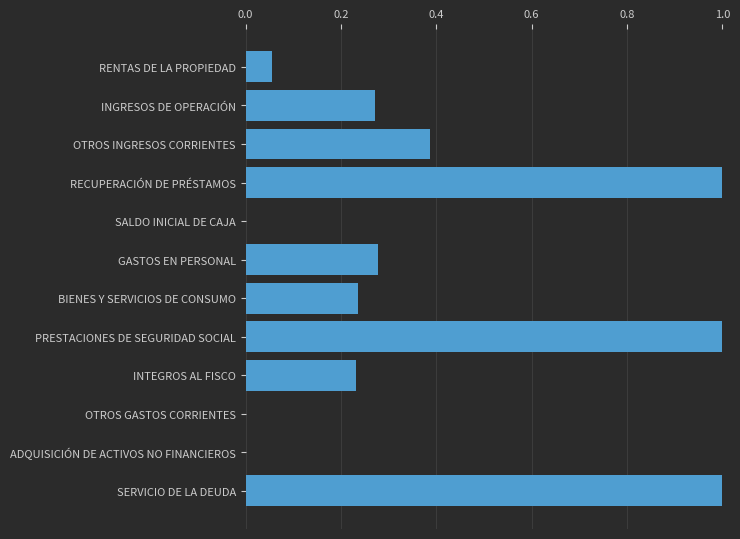

How many distinct data groups are displayed?

1